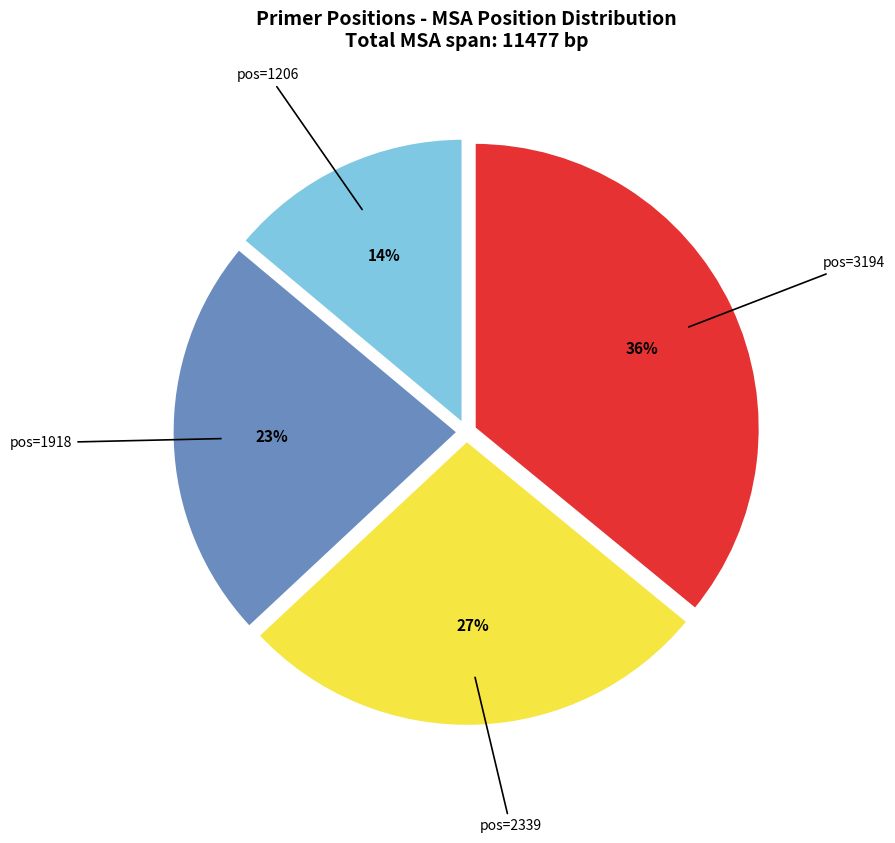

To the nearest percent, what is the average slice percentage?

25%